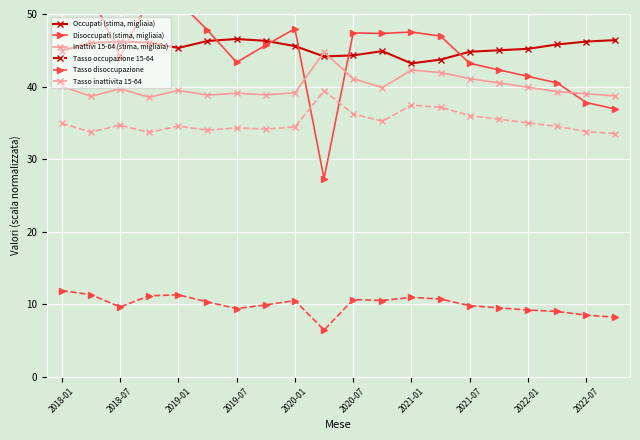

What is the average value of the Tasso disoccupazione series?

9.9